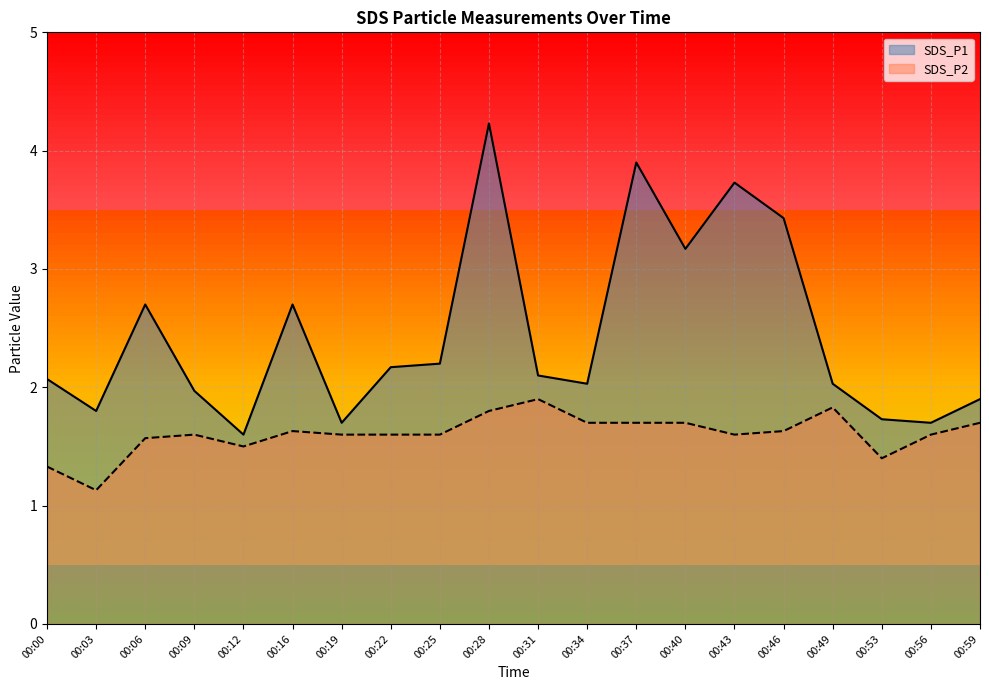

In SDS_P1, how many points are lower than both neighbors (excluding endpoints)?

6